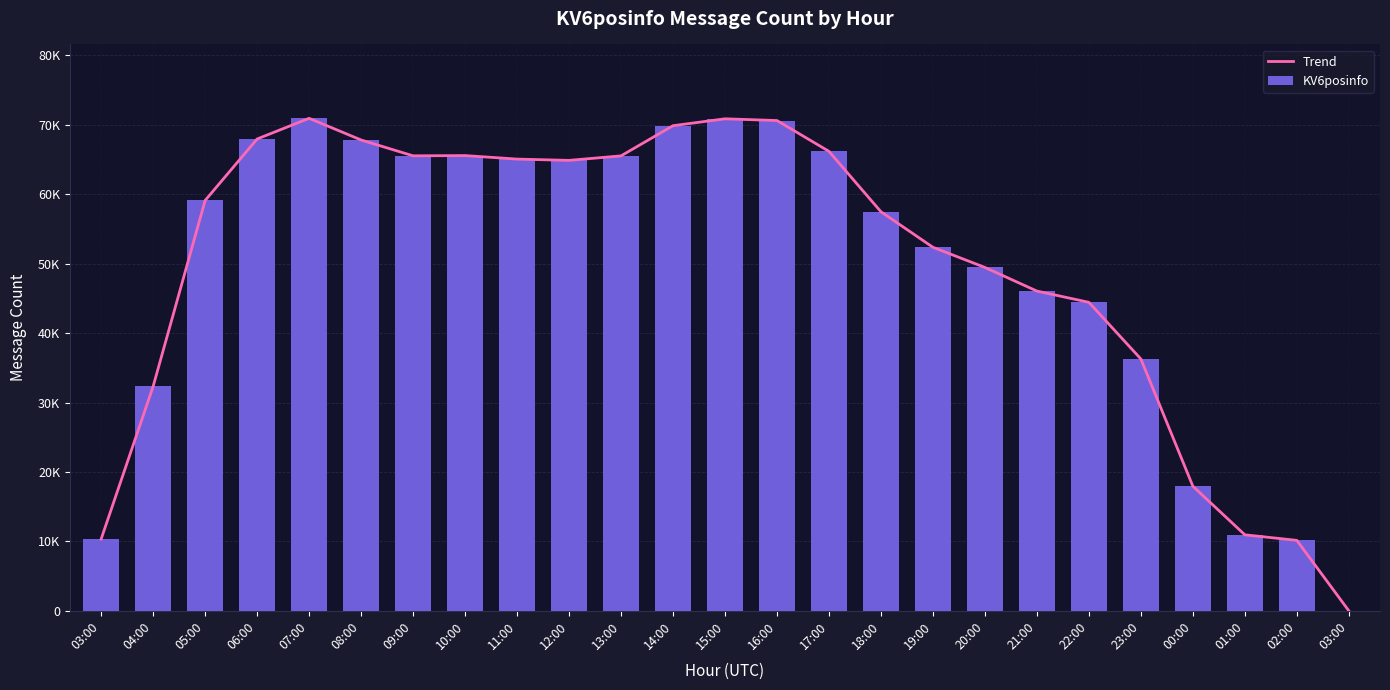

At which category is the sum across all series the highest?

07:00